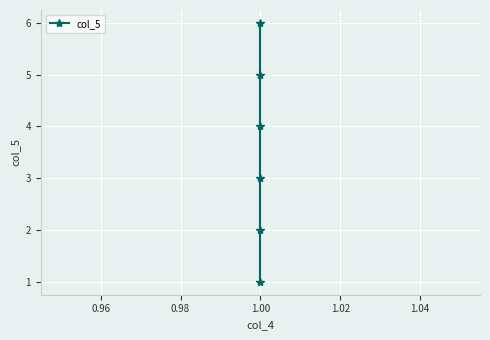

Does the chart display data point markers on the line(s)?

Yes